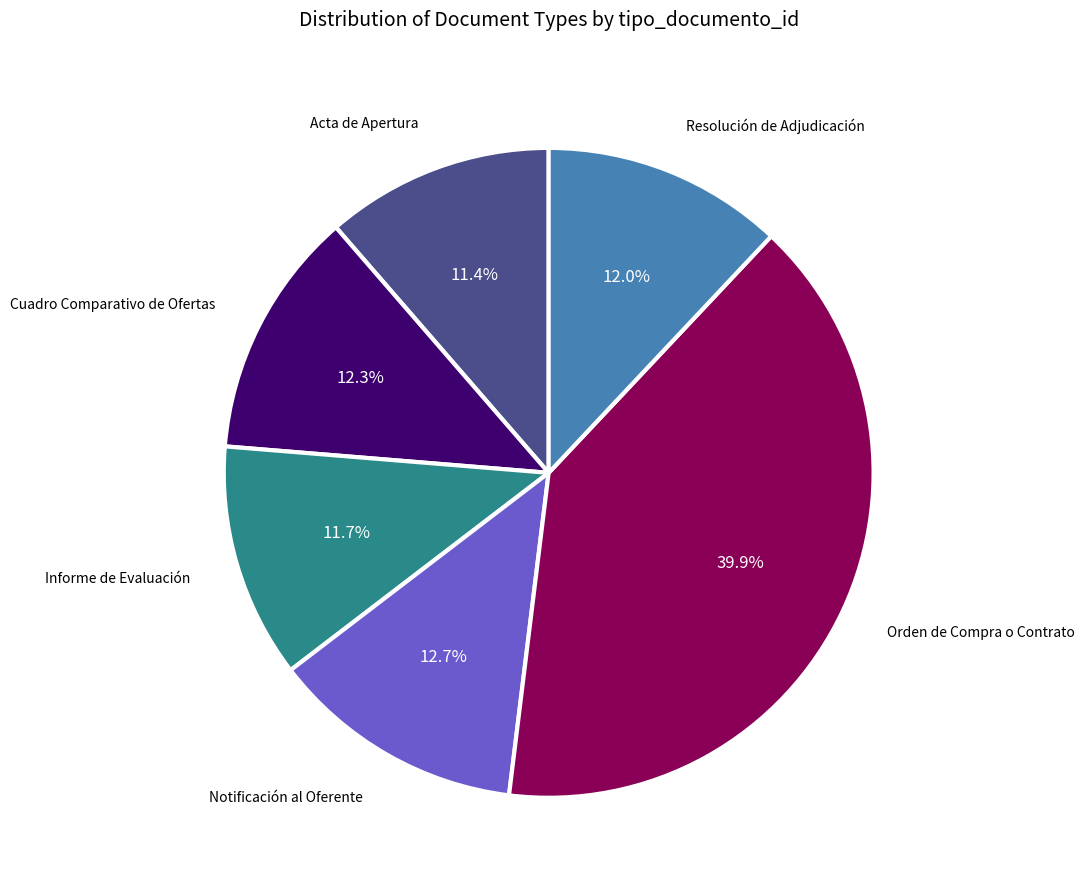

Does any single category account for the majority?

No